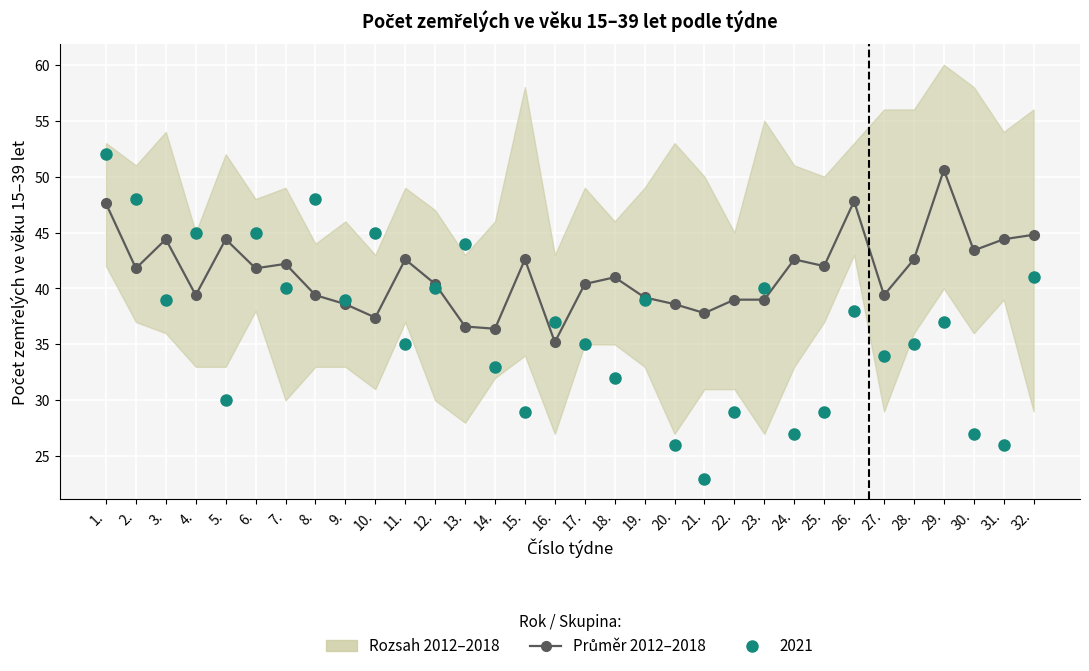

What is the approximate value at 25.?

42.0